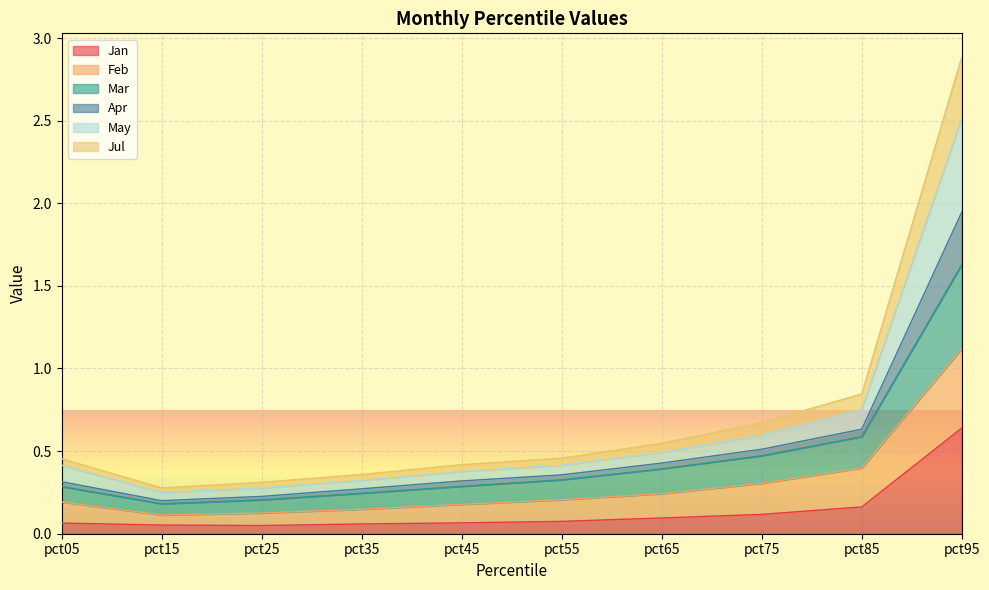

What is the average value of the Jan series?

0.1